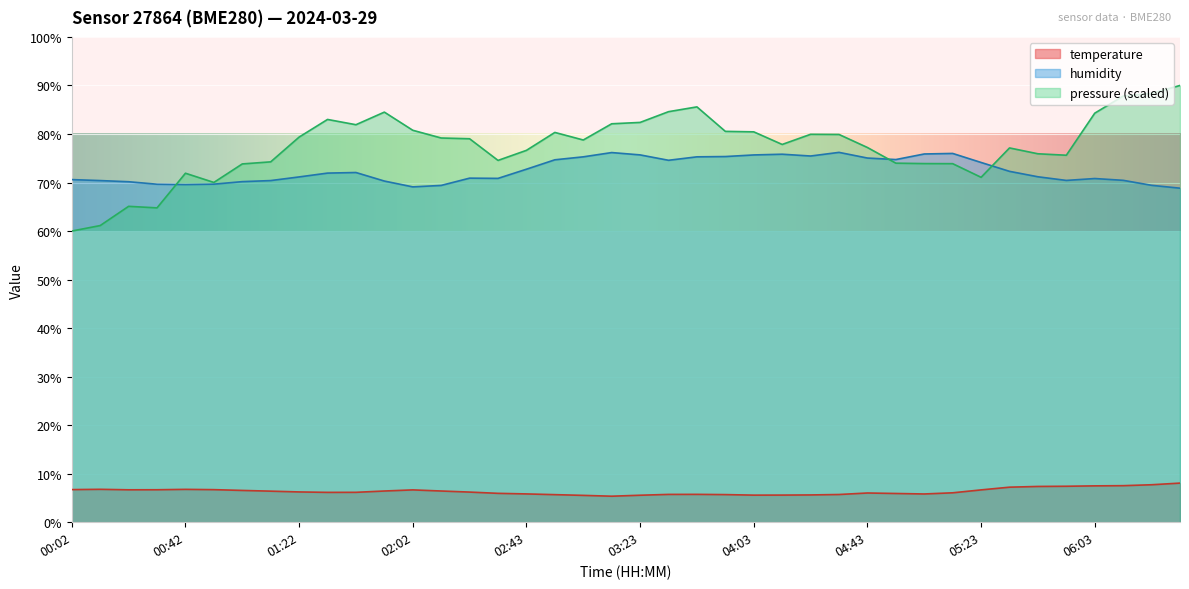

Rank the series by their maximum value, from highest to lowest.

pressure (scaled), humidity, temperature